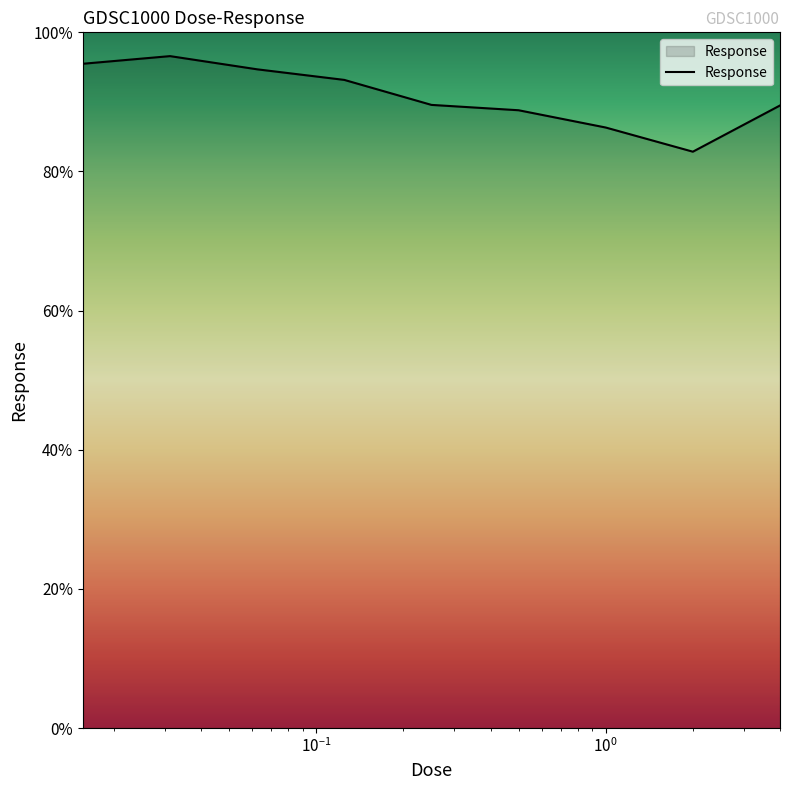

What is the maximum value shown in the chart?

96.6